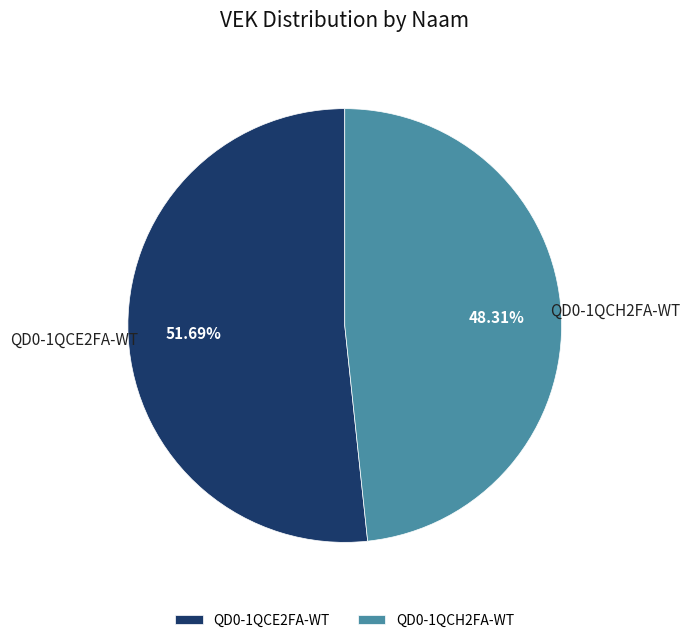

Combined, what portion of the pie is QD0-1QCH2FA-WT and QD0-1QCE2FA-WT?

100.0%